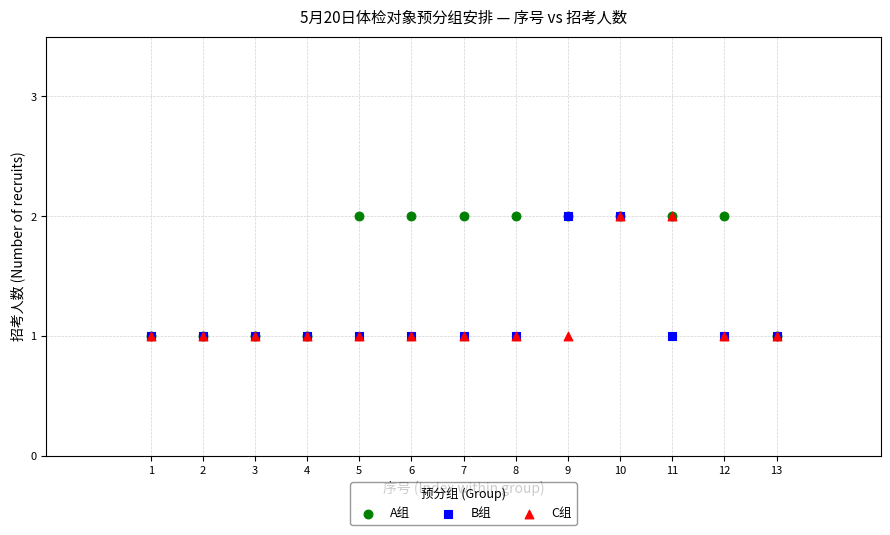

What are all the series names shown in the legend?

A组, B组, C组